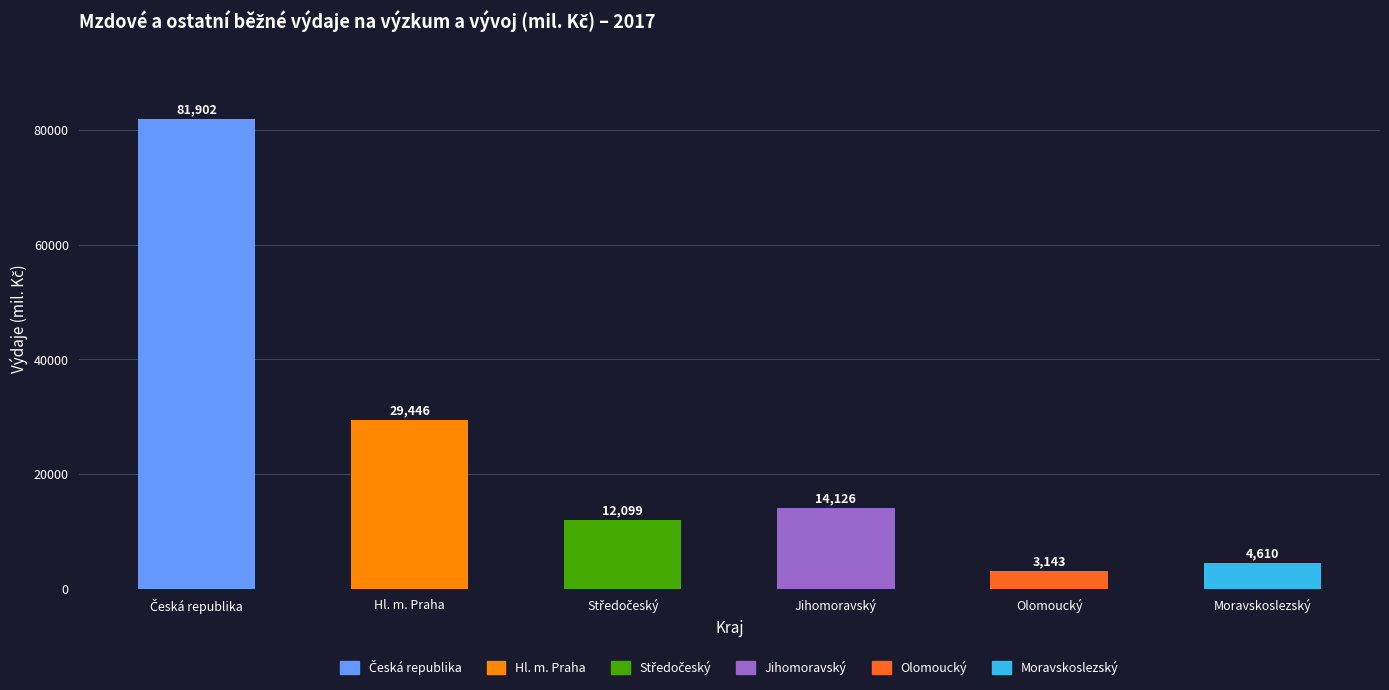

Between Hl. m. Praha and Jihomoravský, which series saw the biggest shift?

Česká republika